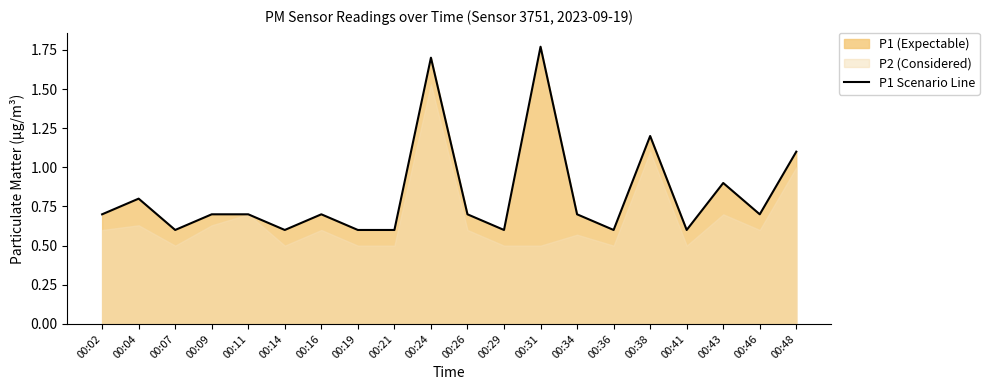

What is the greatest value displayed?

1.8